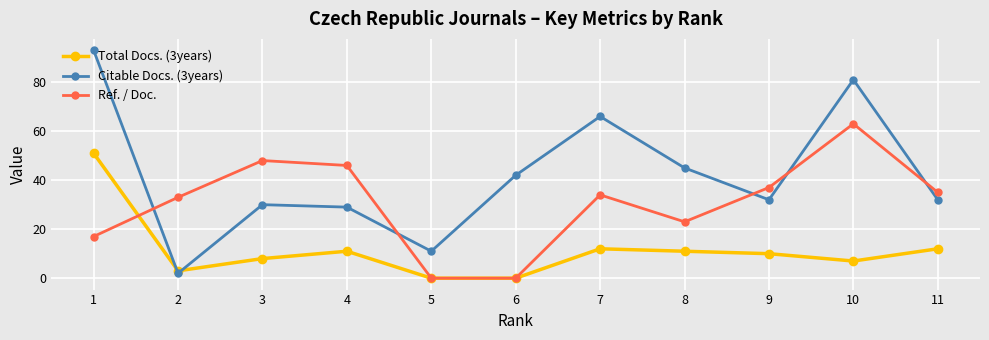

How many values in the Total Docs. (3years) series are below 10?

5